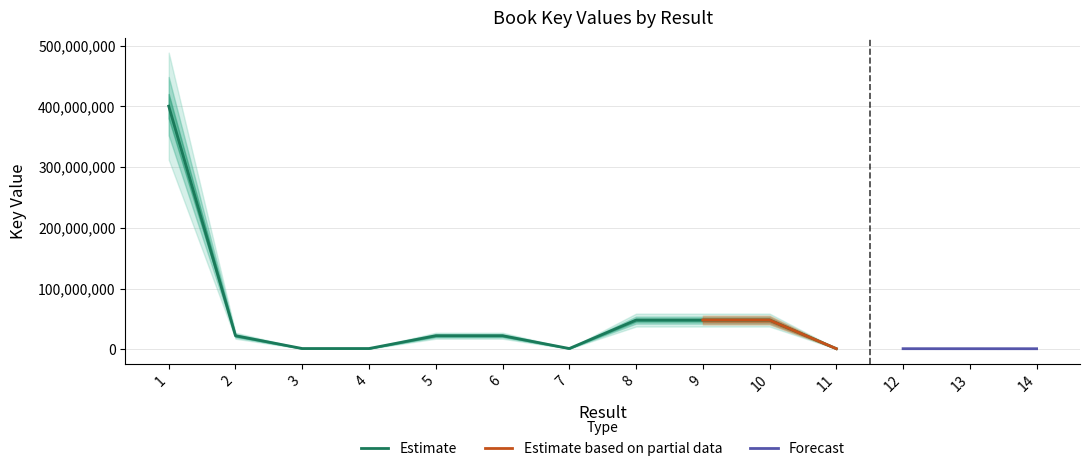

The chart shows a value of 22483047 at 5. True or false?

True